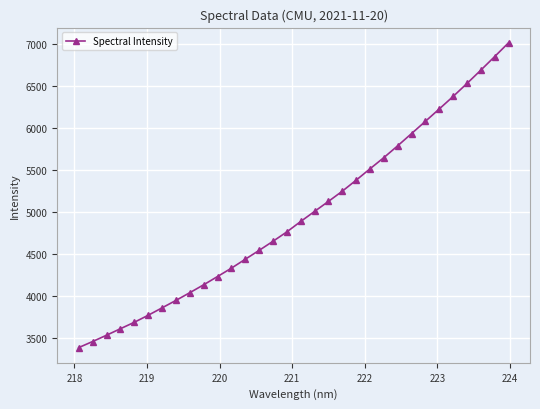

How many data points are less than 4882?

16